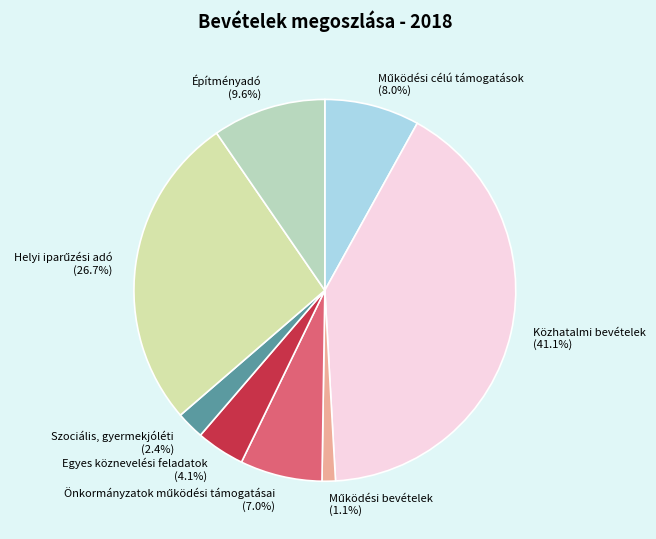

Is there a majority slice in this chart?

No